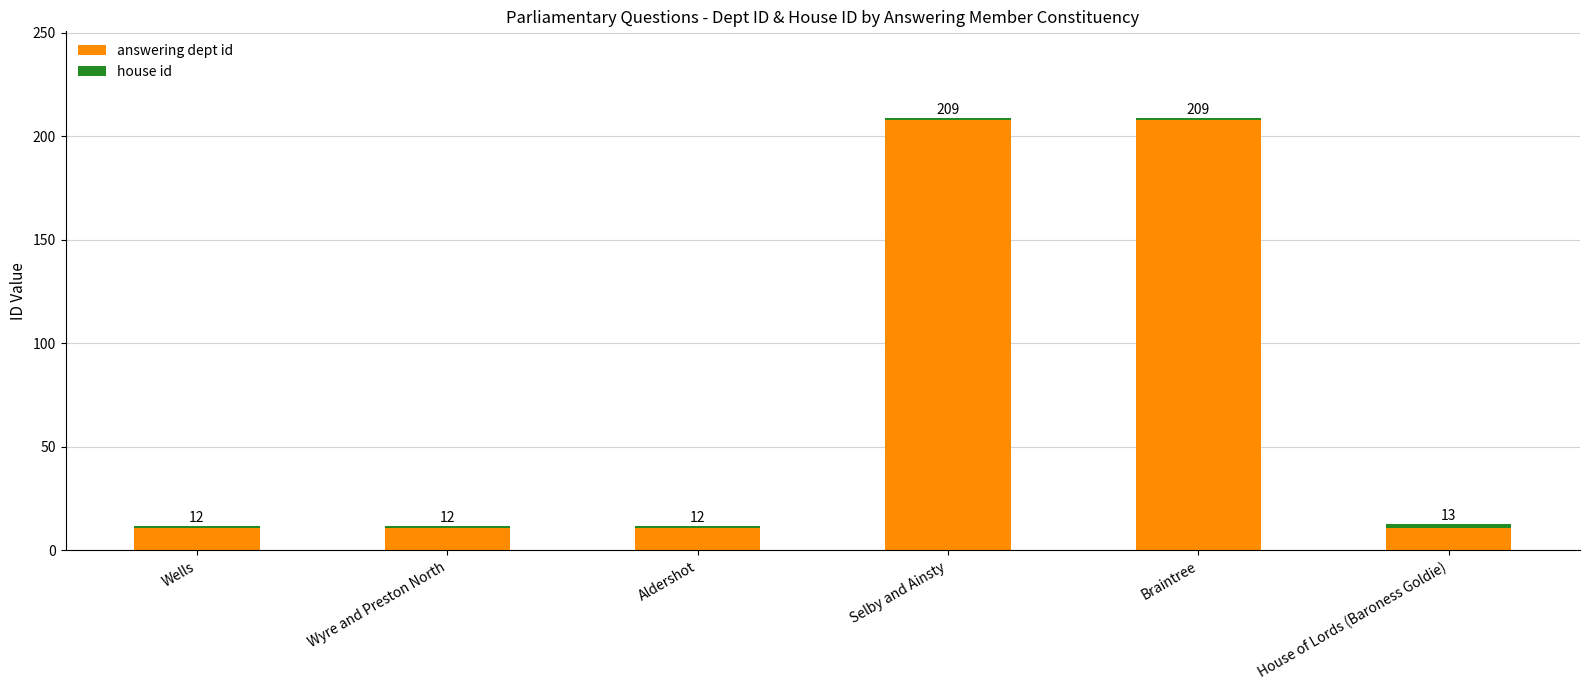

Between Aldershot and Wells, which is larger?

Aldershot